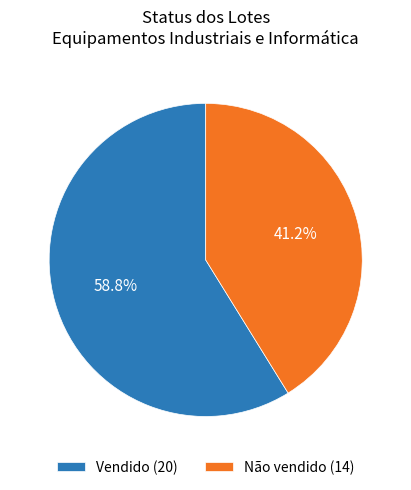

What is the ratio of the value at Não vendido (14) to the value at Vendido (20)?

0.7